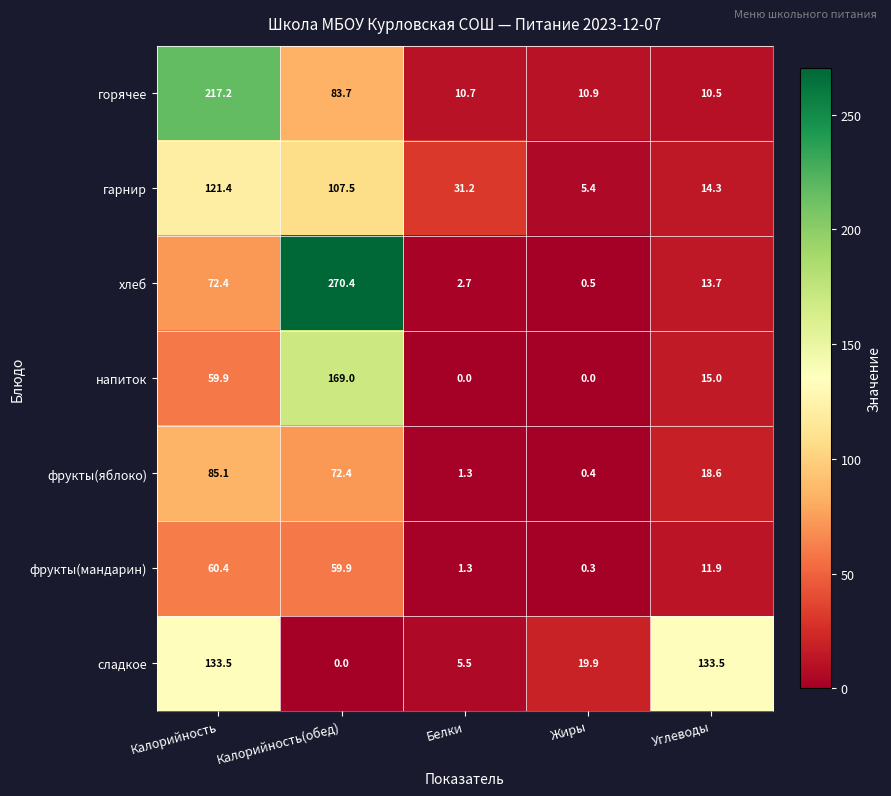

Which series has the widest spread of values?

хлеб